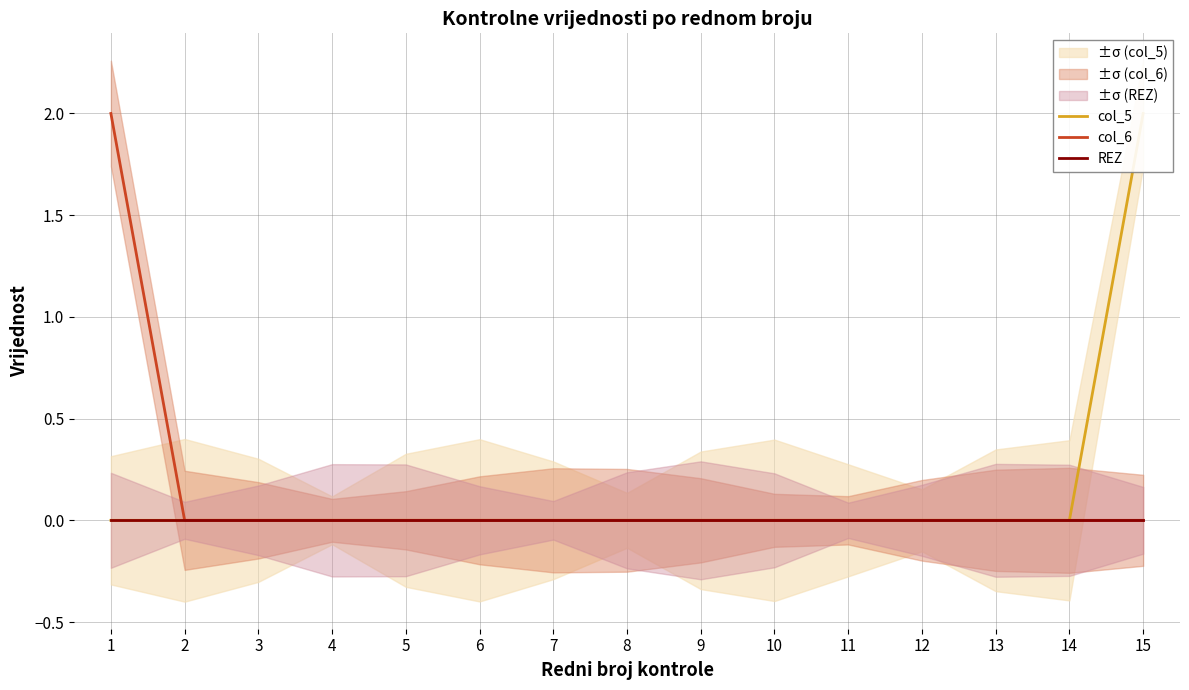

True or false: col_5 and REZ cross at least once.

False